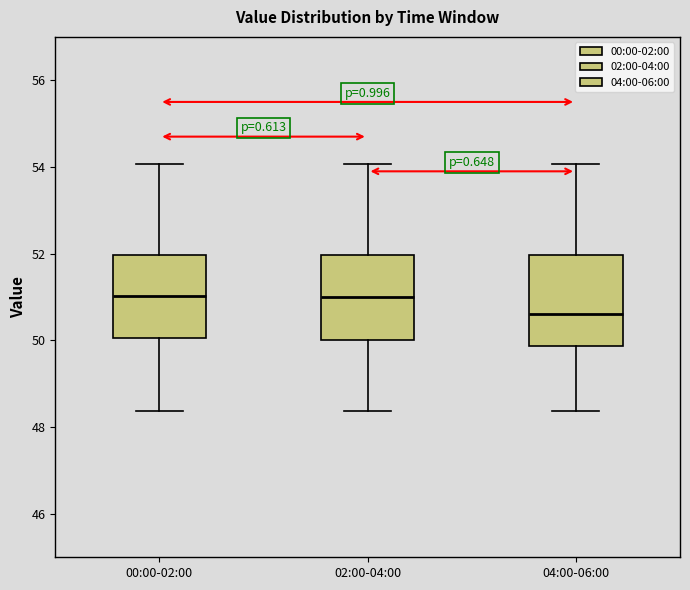

Reading left to right, read every box against the y-axis: the position of its median line, the range the box covers, and the ends of its whiskers. The values are not printed on the chart, so give them approximately, as read against the axis.

00:00-02:00: median 51.0, box 50.0 to 52.0, whiskers 48.4 to 54.0
02:00-04:00: median 51.0, box 50.0 to 52.0, whiskers 48.4 to 54.0
04:00-06:00: median 50.6, box 49.8 to 52.0, whiskers 48.4 to 54.0